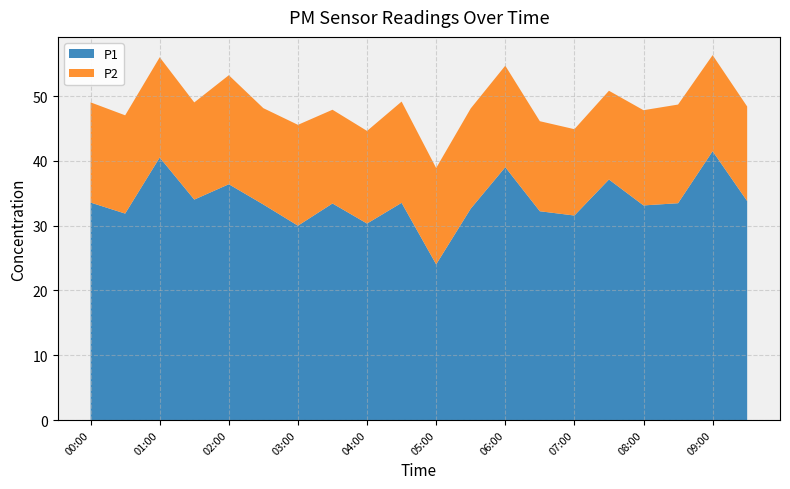

Reading left to right, transcribe all the data shown in this chart.

P1: 33.6	31.9	40.5	34.0	36.4	33.3	30.0	33.4	30.3	33.5	24.0	32.6	39.0	32.2	31.6	37.1	33.1	33.5	41.5	33.8
P2: 15.5	15.2	15.5	15.0	16.8	14.9	15.6	14.5	14.3	15.6	14.9	15.5	15.7	13.9	13.3	13.7	14.7	15.2	14.8	14.6